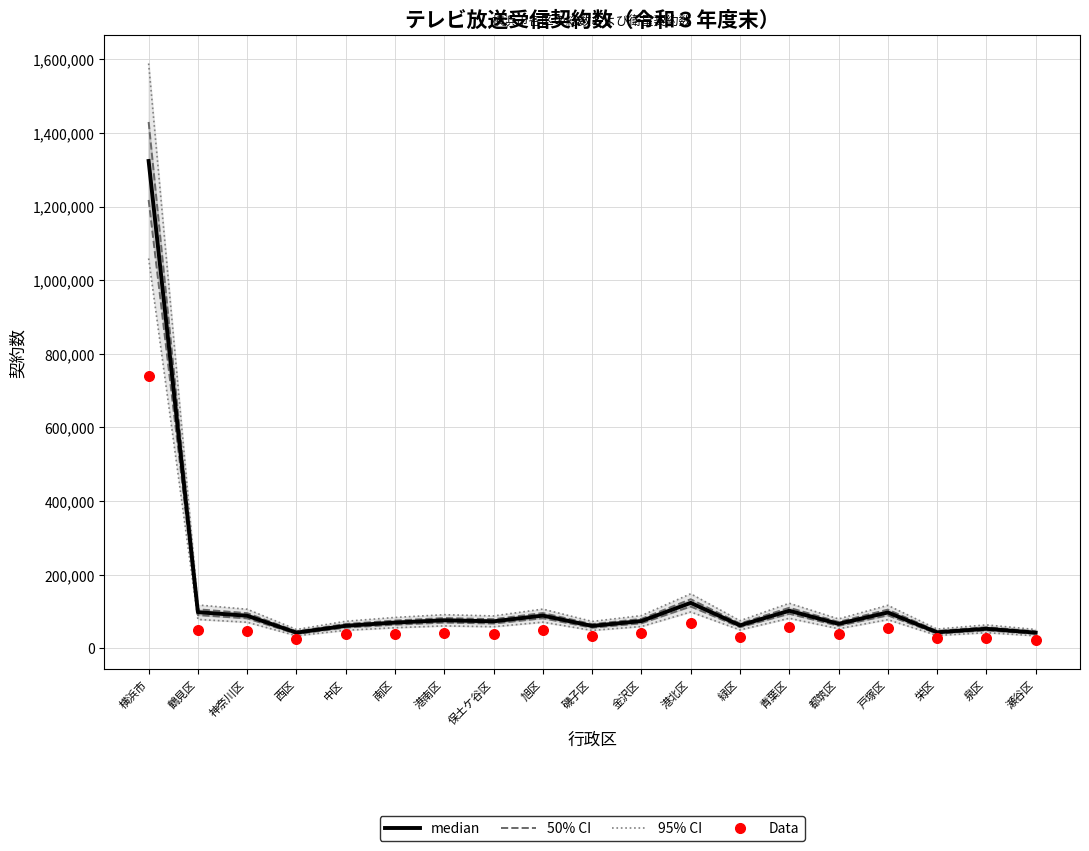

At how many categories does at least one series exceed 31951?

19